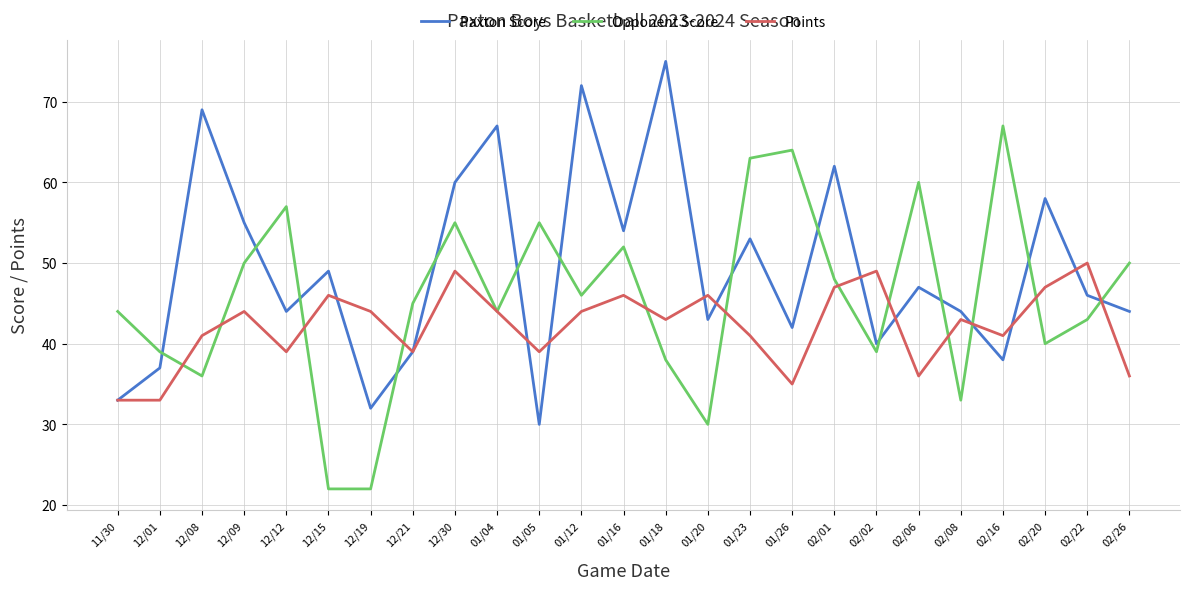

What are all the series names shown in the legend?

Paxton Score, Opponent Score, Points